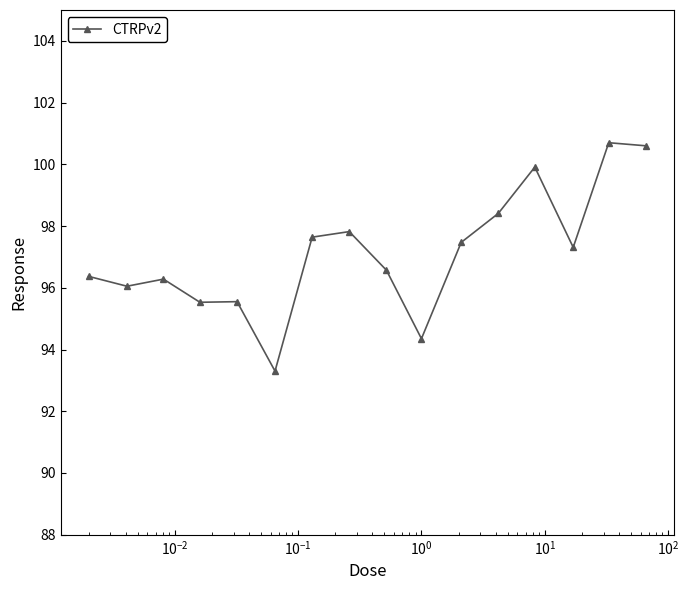

What is the value of the 14th point from the left?

97.3